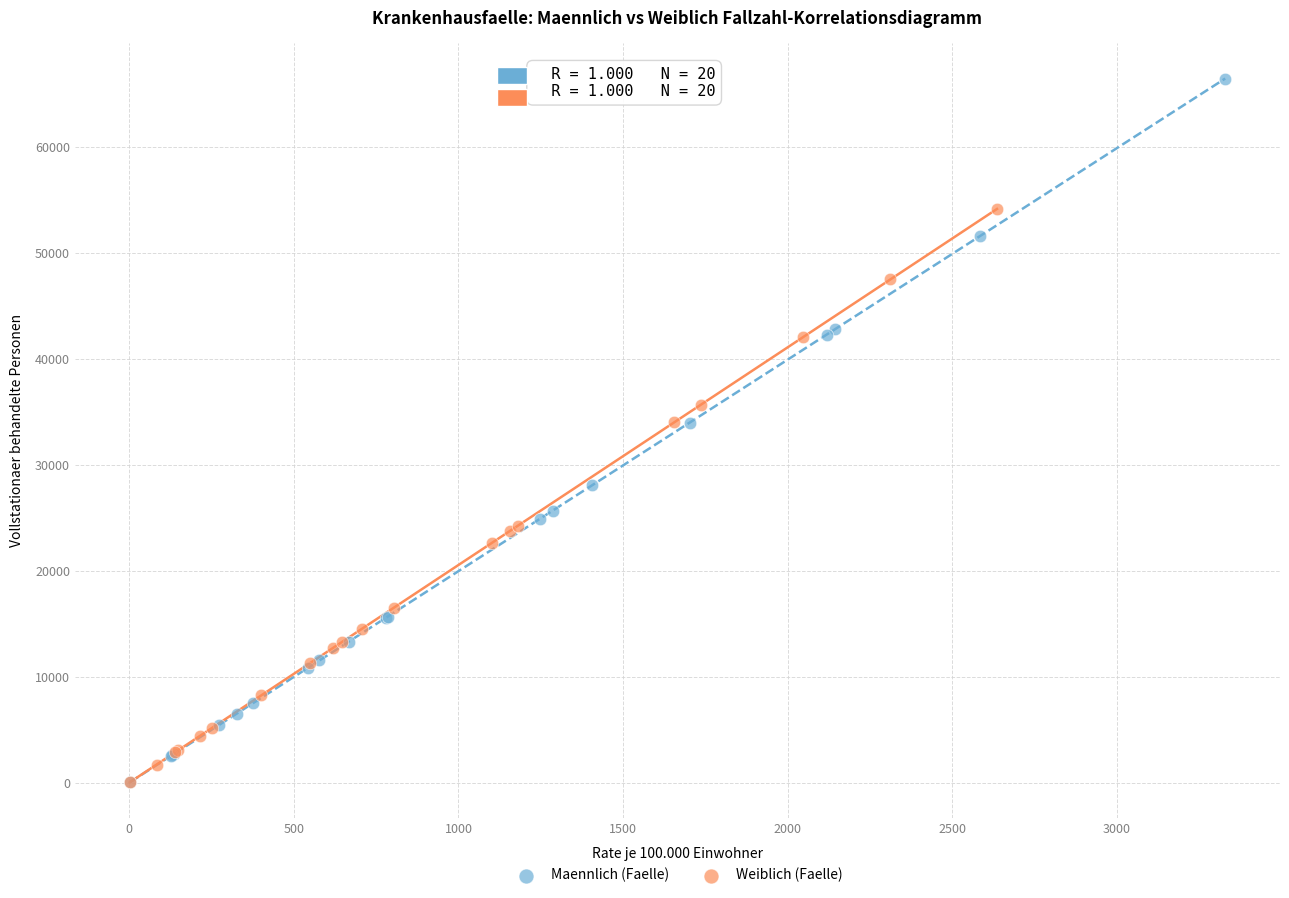

Which series contains the highest Y value?

Maennlich (Faelle)